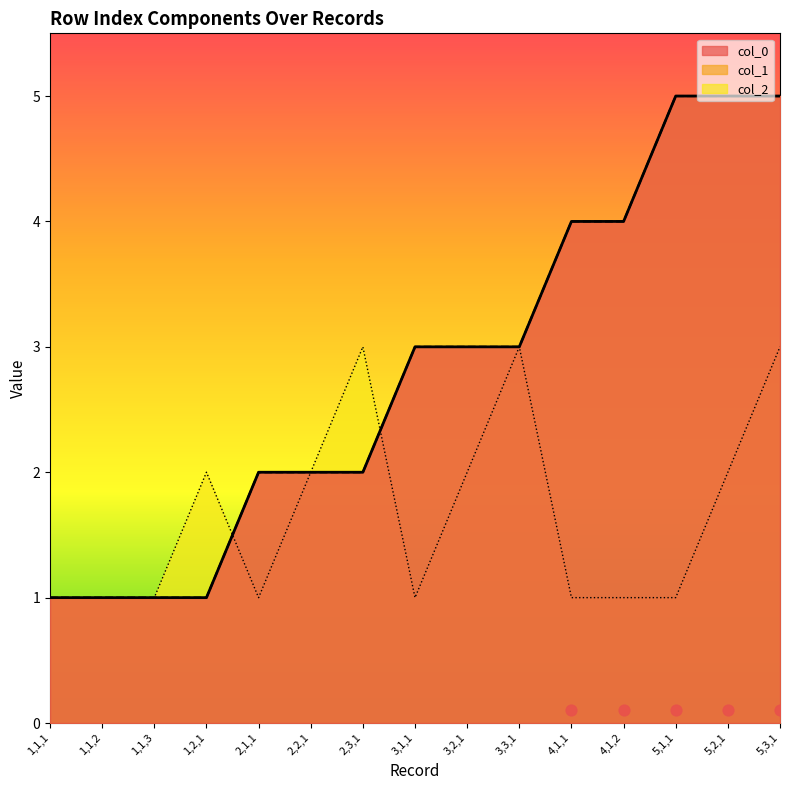

At how many categories does at least one series exceed 2?

9